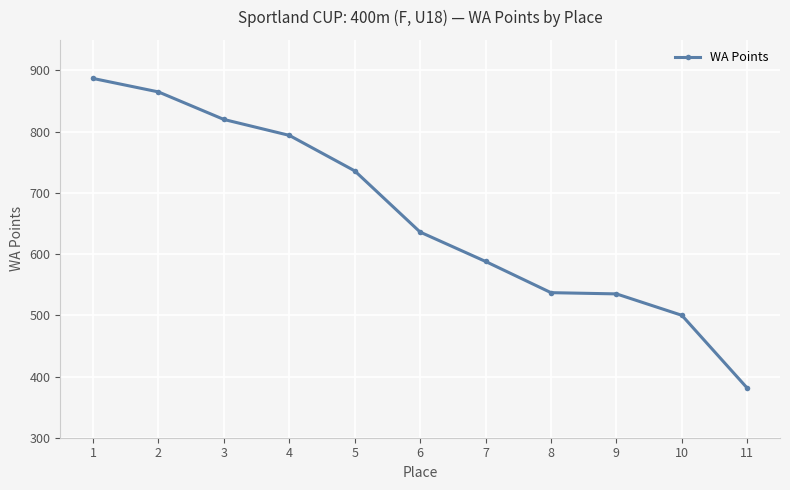

Which has a higher value, 1 or 5?

1